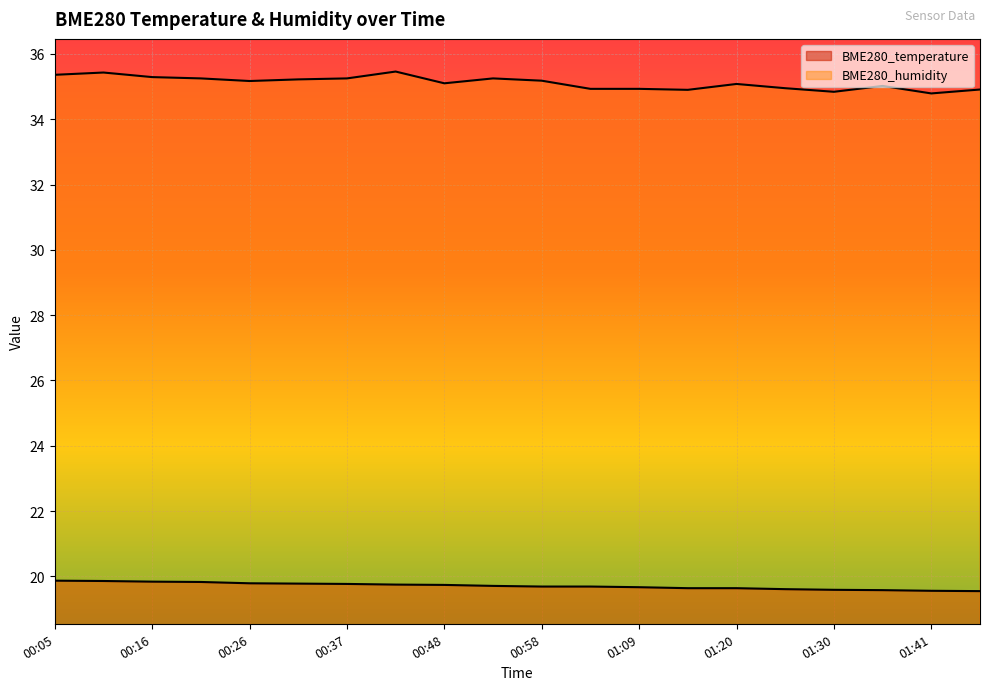

What is the sum of all BME280_humidity values?

702.3